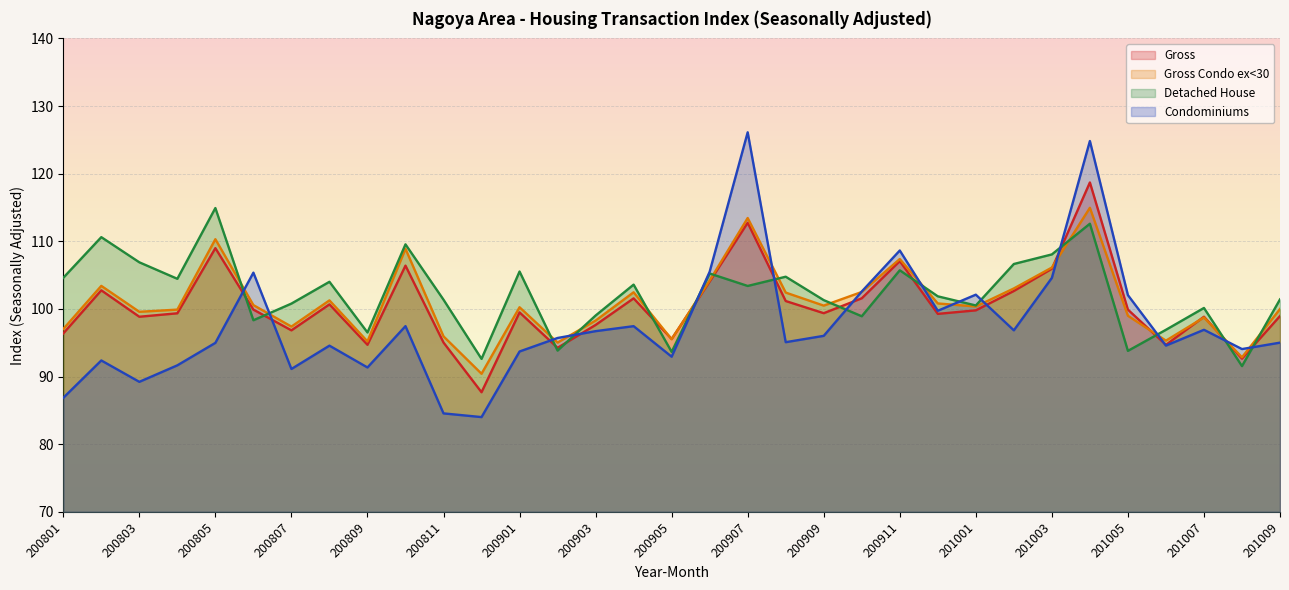

Reading left to right, list all the values displayed in this chart.

Gross: 96.4	102.8	98.8	99.4	109.0	99.9	96.8	100.7	94.7	106.4	95.0	87.7	99.5	94.3	97.6	101.6	95.6	104.1	112.7	101.2	99.4	101.6	107.1	99.3	99.8	102.7	105.9	118.7	99.9	94.7	98.8	92.6	99.0
Gross Condo ex<30: 97.0	103.4	99.6	99.9	110.3	100.6	97.4	101.3	95.2	108.9	95.9	90.4	100.2	95.0	98.3	102.5	95.5	104.2	113.4	102.4	100.5	102.5	107.4	100.8	100.4	103.0	106.1	115.0	99.0	95.3	98.7	92.8	100.0
Detached House: 104.6	110.6	106.9	104.5	114.9	98.3	100.8	104.0	96.5	109.6	101.4	92.6	105.5	93.8	99.0	103.6	93.7	105.2	103.4	104.8	101.3	98.9	105.7	101.9	100.5	106.6	108.1	112.6	93.8	96.9	100.1	91.5	101.4
Condominiums: 86.9	92.4	89.2	91.7	95.0	105.4	91.1	94.6	91.3	97.5	84.6	84.0	93.7	95.7	96.7	97.5	92.9	105.5	126.1	95.1	96.0	102.6	108.6	99.7	102.1	96.8	104.6	124.8	102.0	94.6	96.9	94.1	95.0